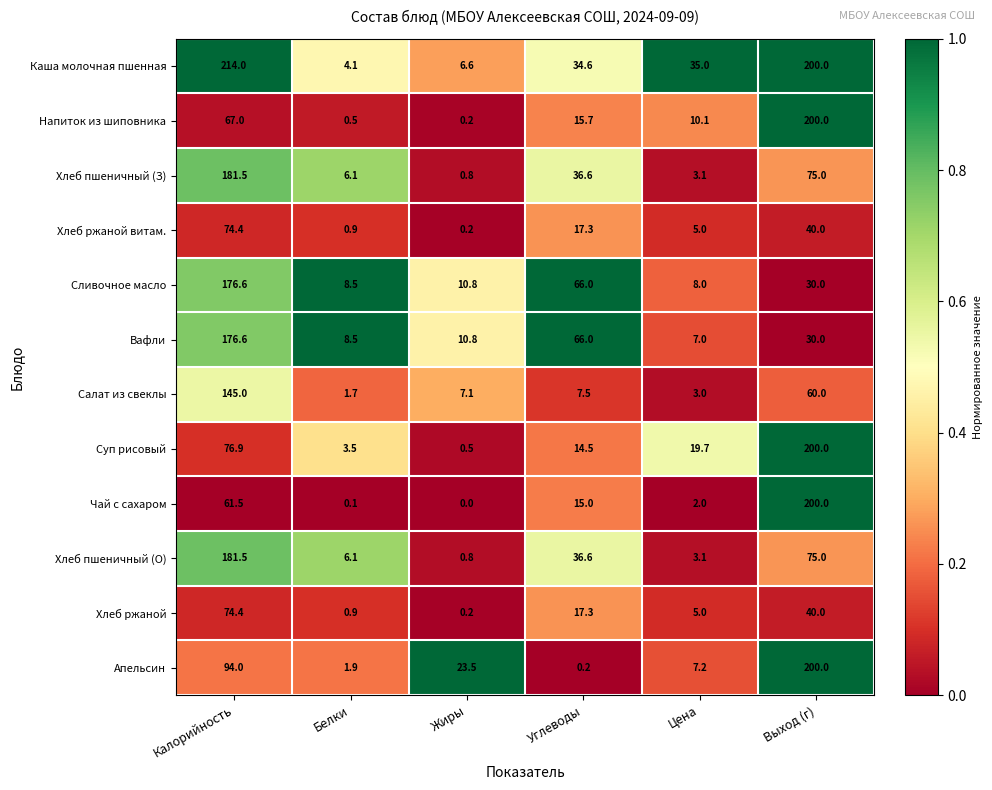

Between Калорийность and Углеводы, which series saw the biggest shift?

Каша молочная пшенная